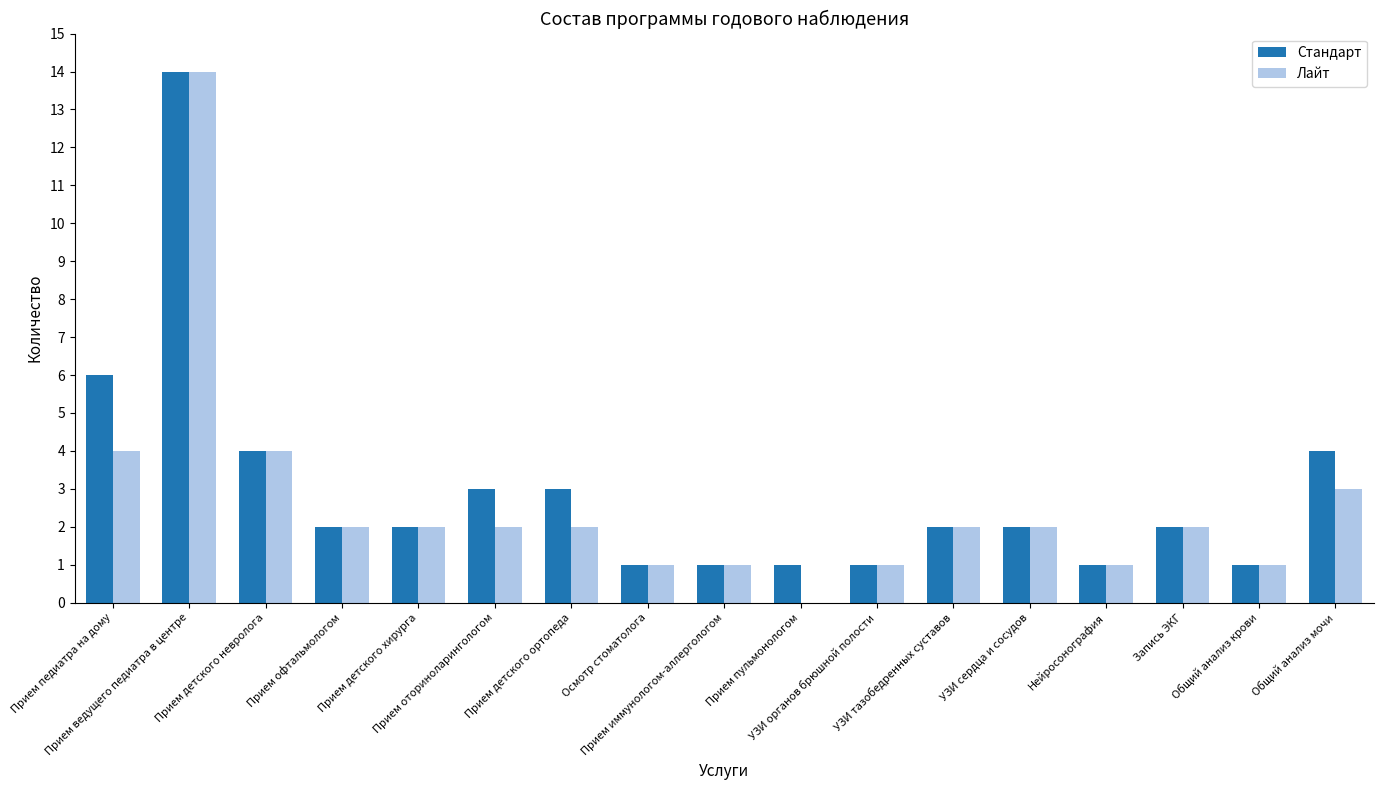

How many groups of bars are there?

17